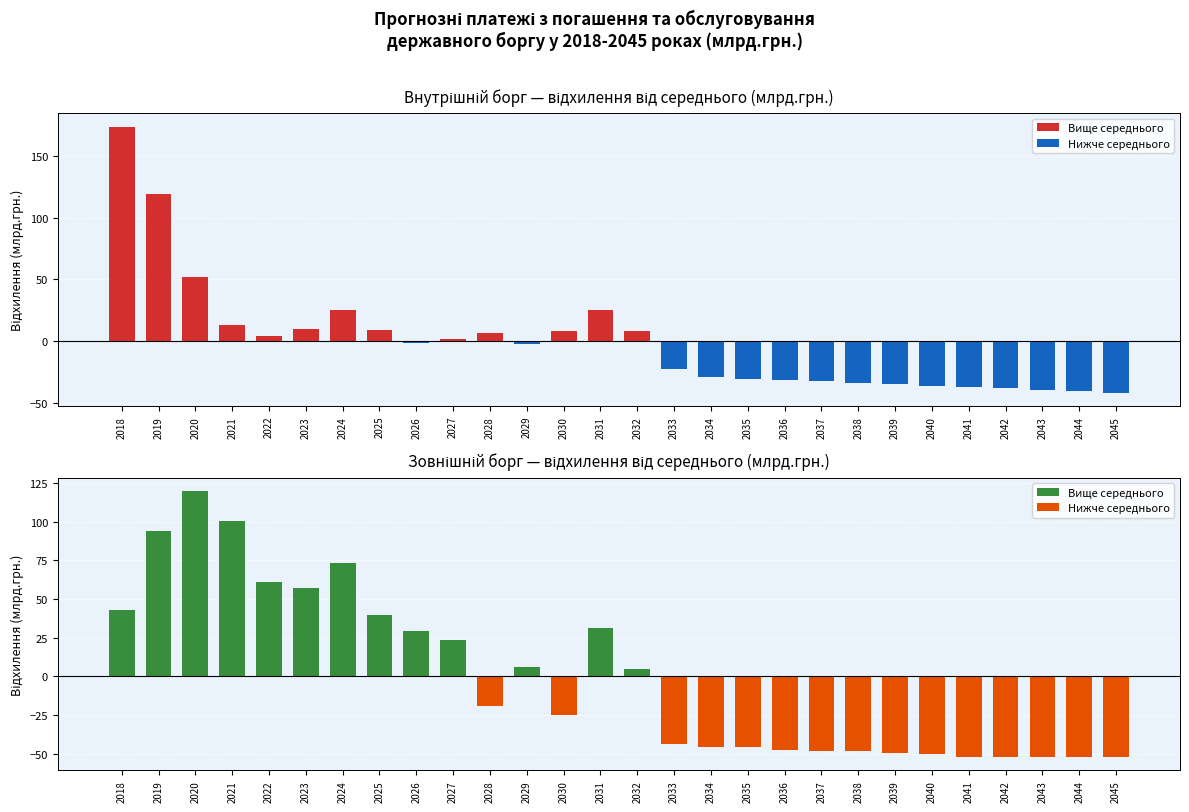

At which label does Внутрішній борг reach its peak?

2018